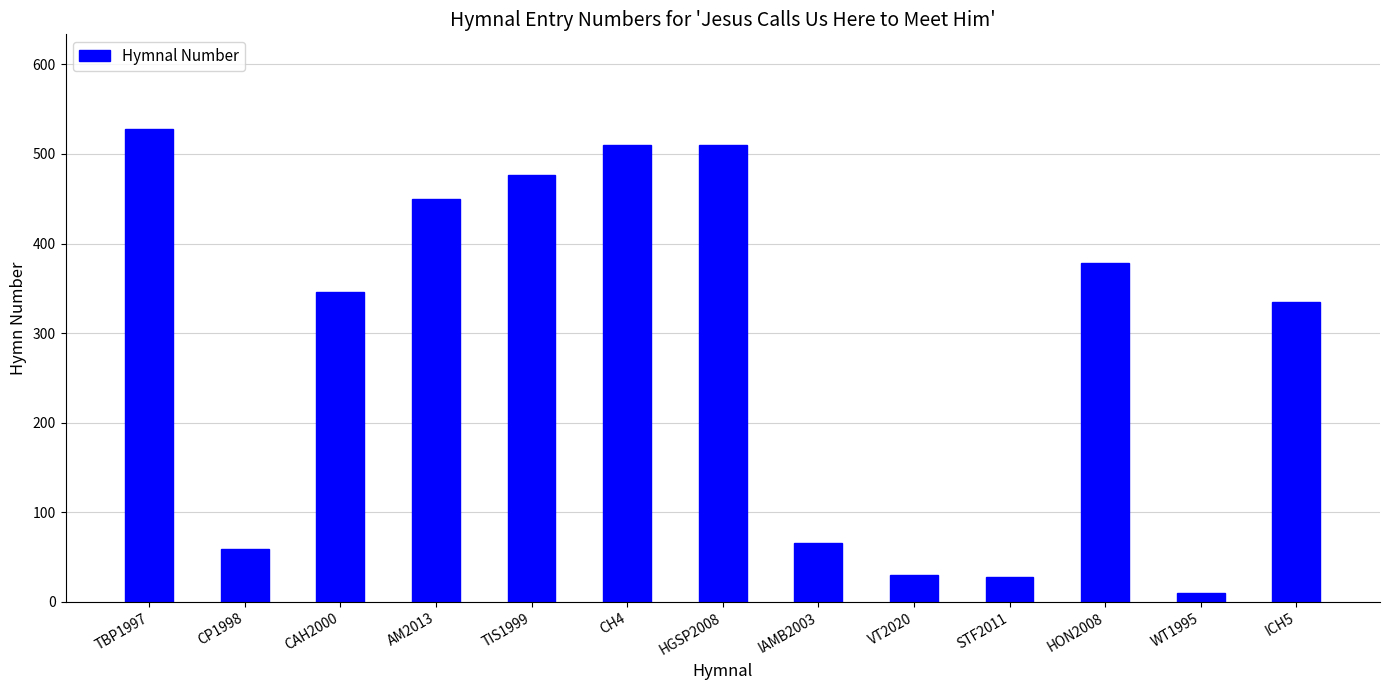

True or false: the data shows 253 at HGSP2008.

False